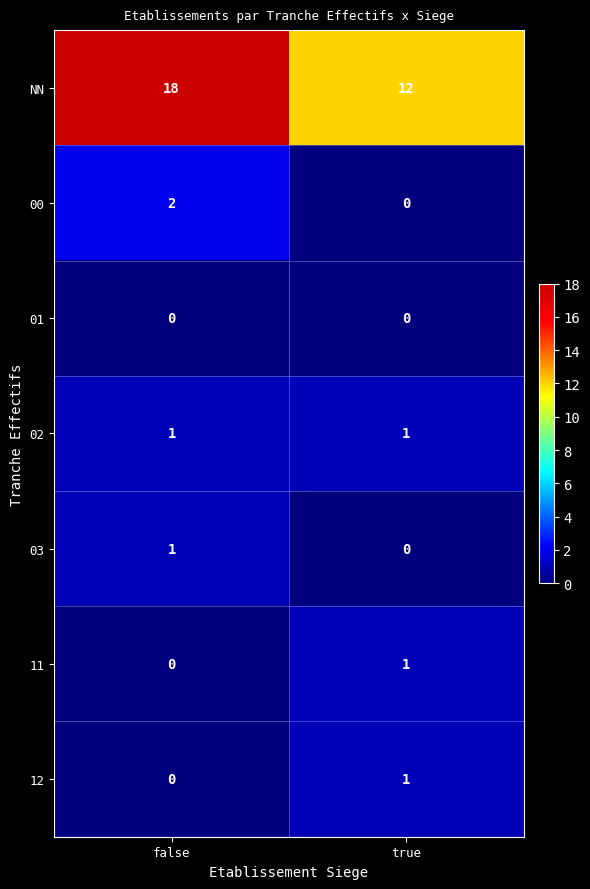

What is the average value of the NN series?

15